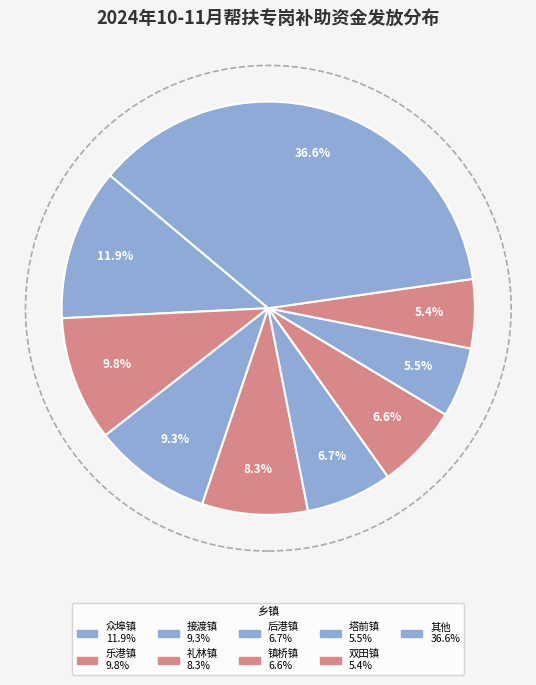

Count the number of slices in the pie.

9